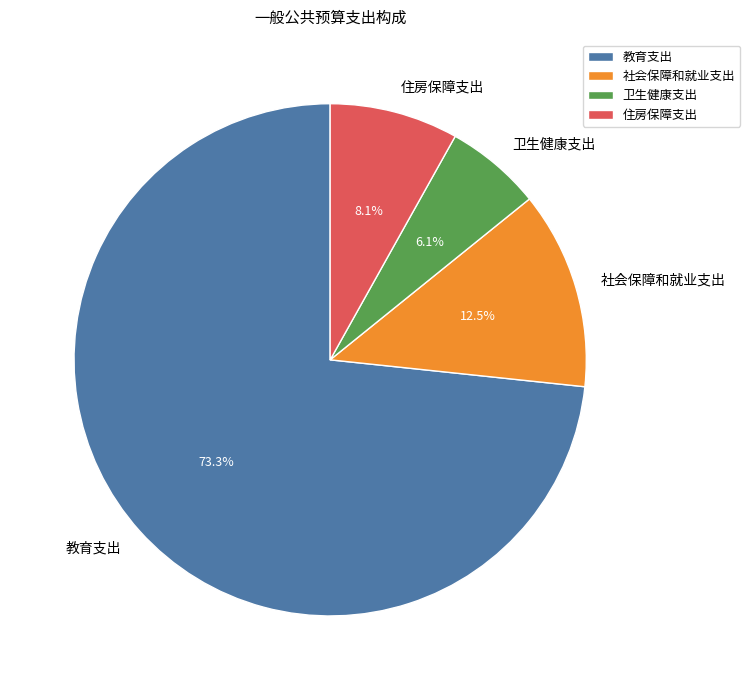

To the nearest percent, what is the average slice percentage?

25%